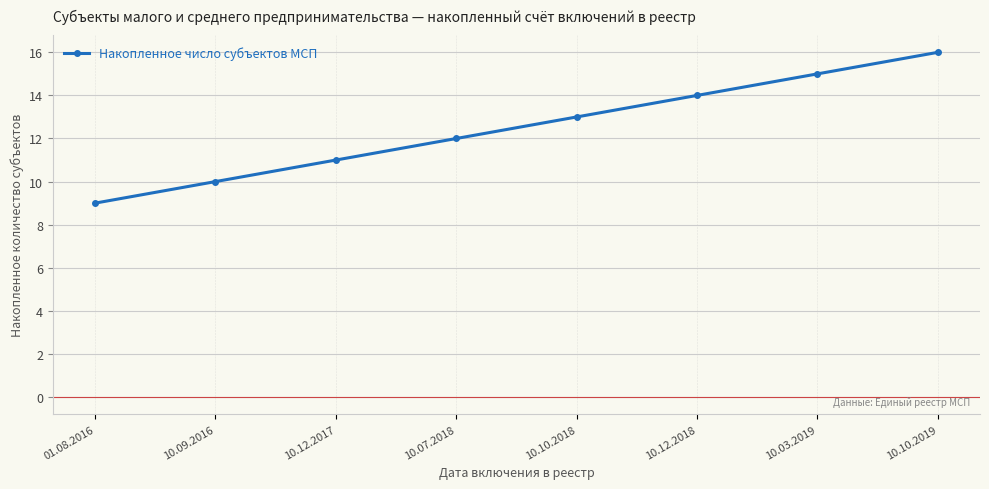

What is the label of the 8th point from the right?

01.08.2016